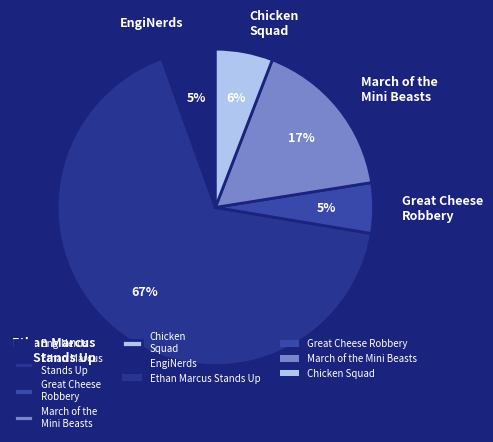

To the nearest percent, what is the average slice percentage?

20%